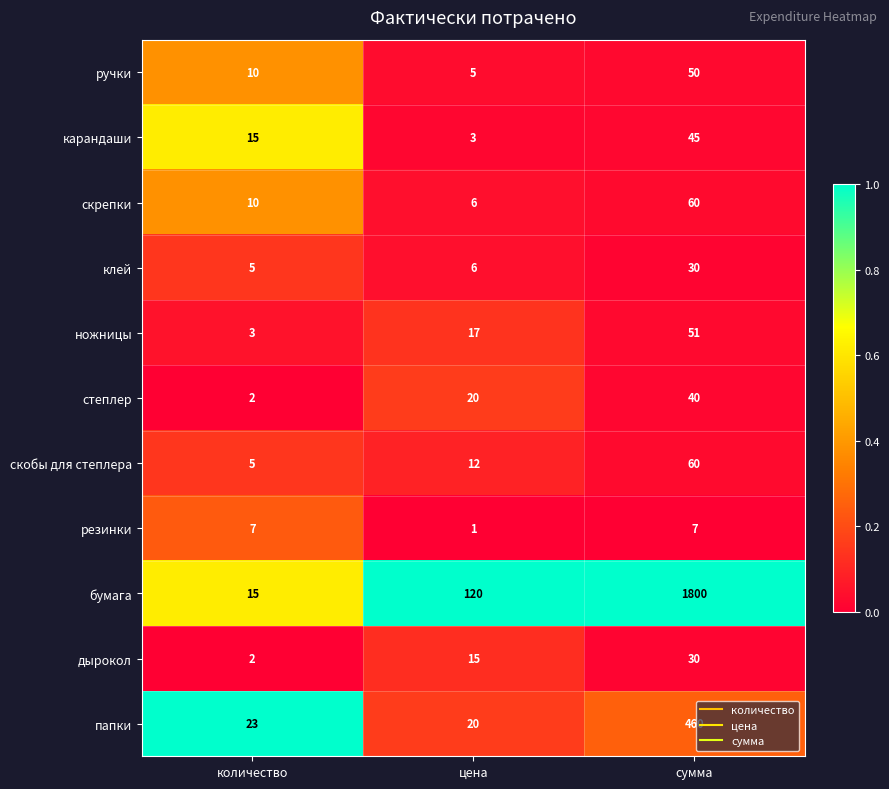

Is it true that дырокол equals 1 at количество?

False